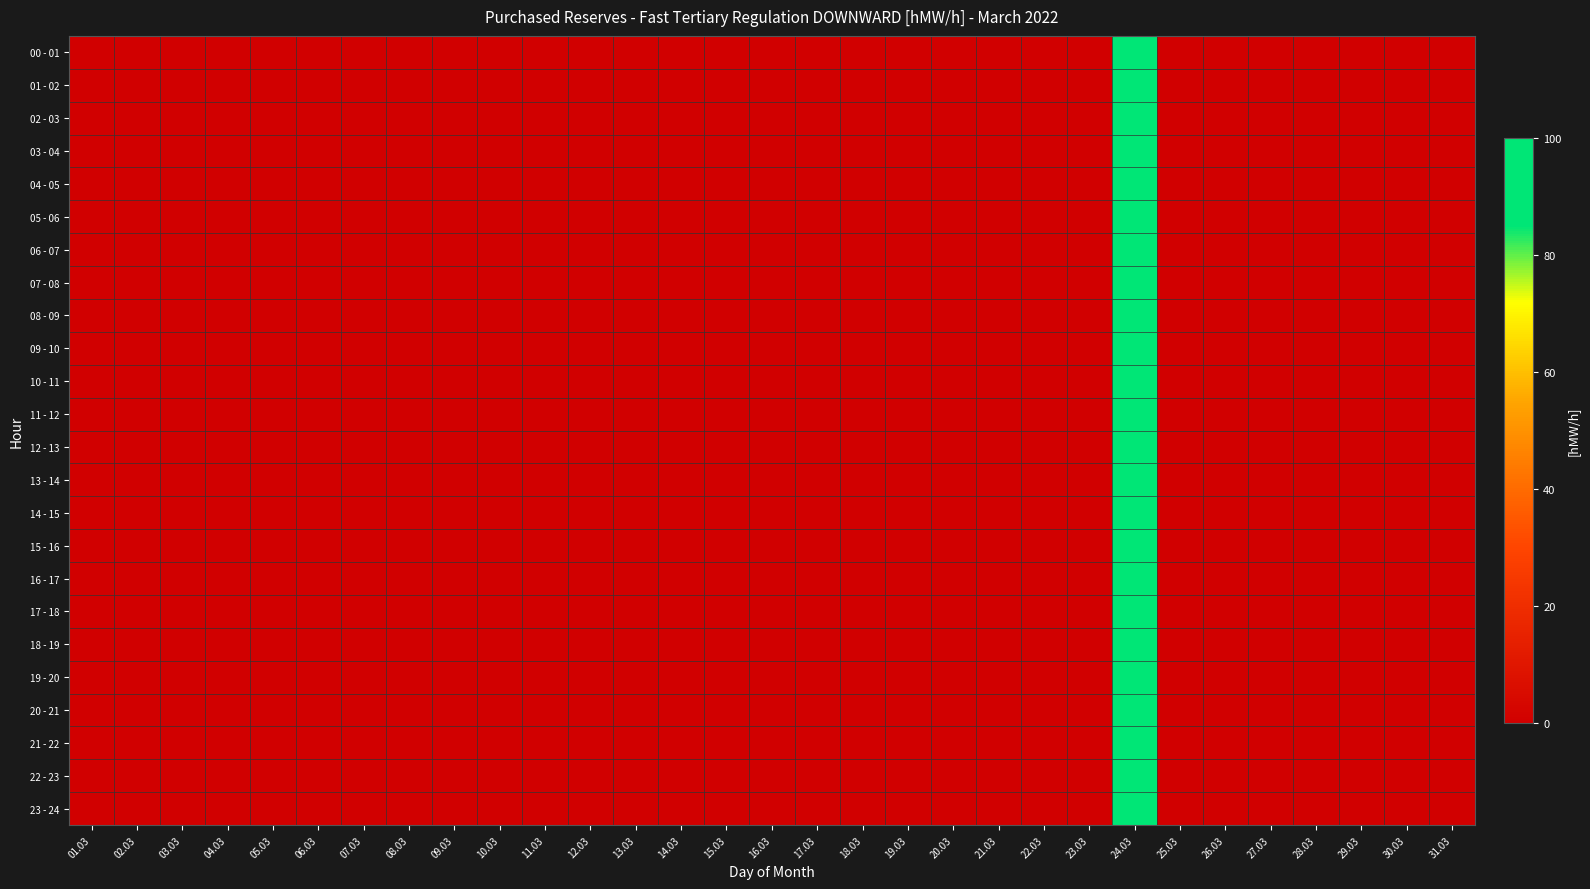

Which series has the largest range (max minus min)?

00 - 01